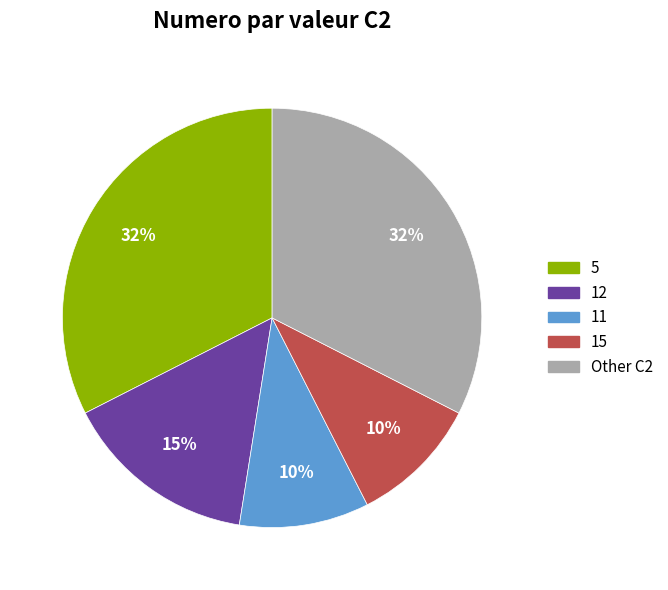

Is it true that 12 is 1% of the pie?

False